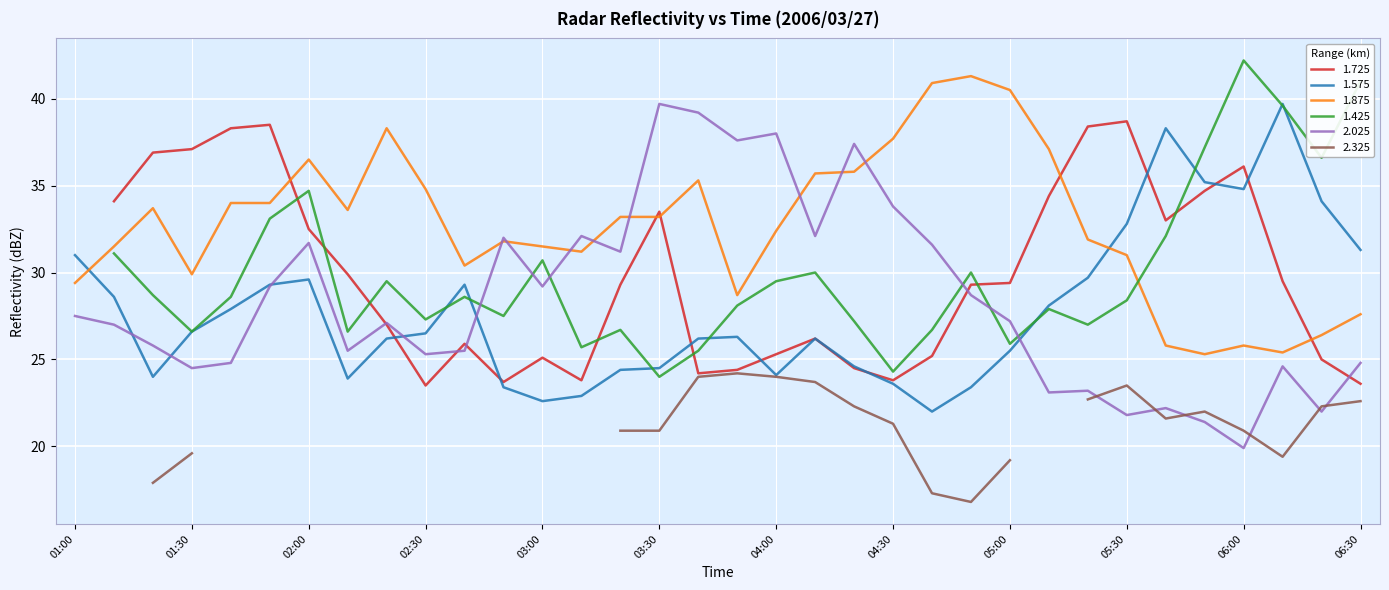

Is the value of 1.575 at 02:00 greater than the value of 2.025 at 04:30?

No